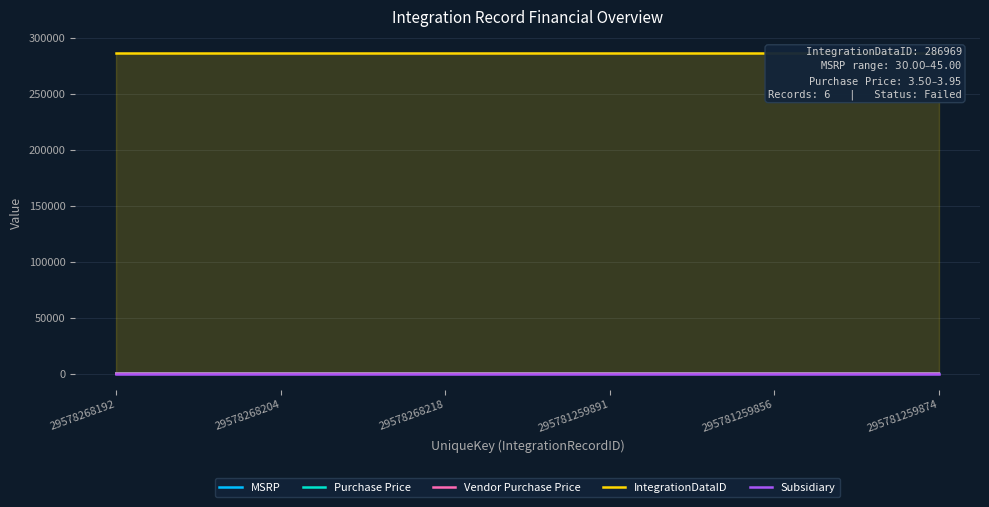

How many Vendor Purchase Price values are between 3 and 4?

6